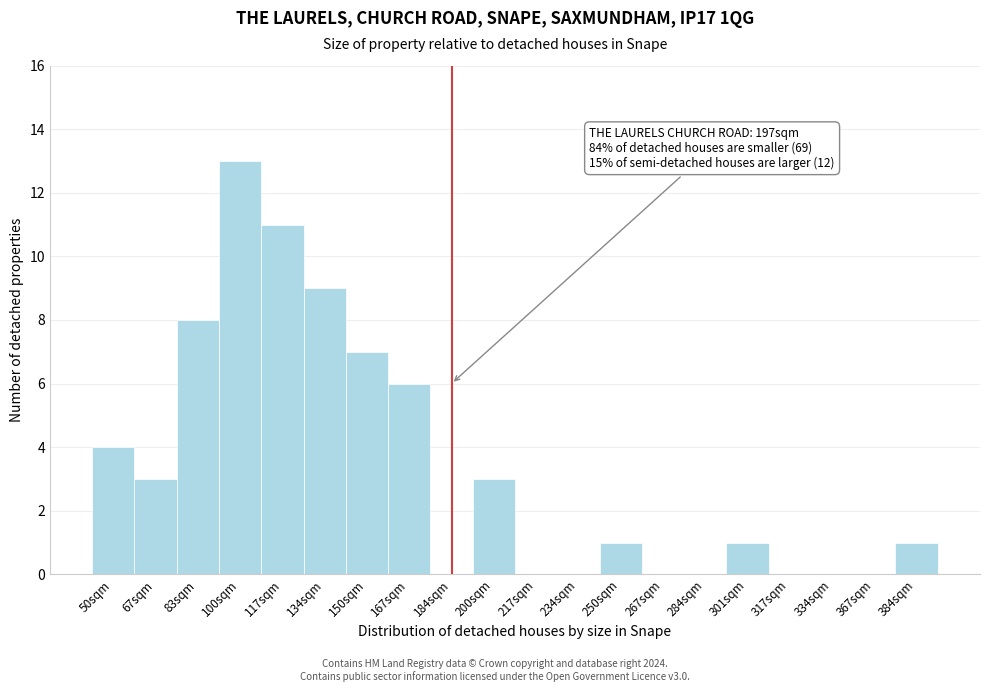

Reading right to left, what are all the values shown in this chart?

384sqm=1	367sqm=0	334sqm=0	317sqm=0	301sqm=1	284sqm=0	267sqm=0	250sqm=1	234sqm=0	217sqm=0	200sqm=3	184sqm=0	167sqm=6	150sqm=7	134sqm=9	117sqm=11	100sqm=13	83sqm=8	67sqm=3	50sqm=4